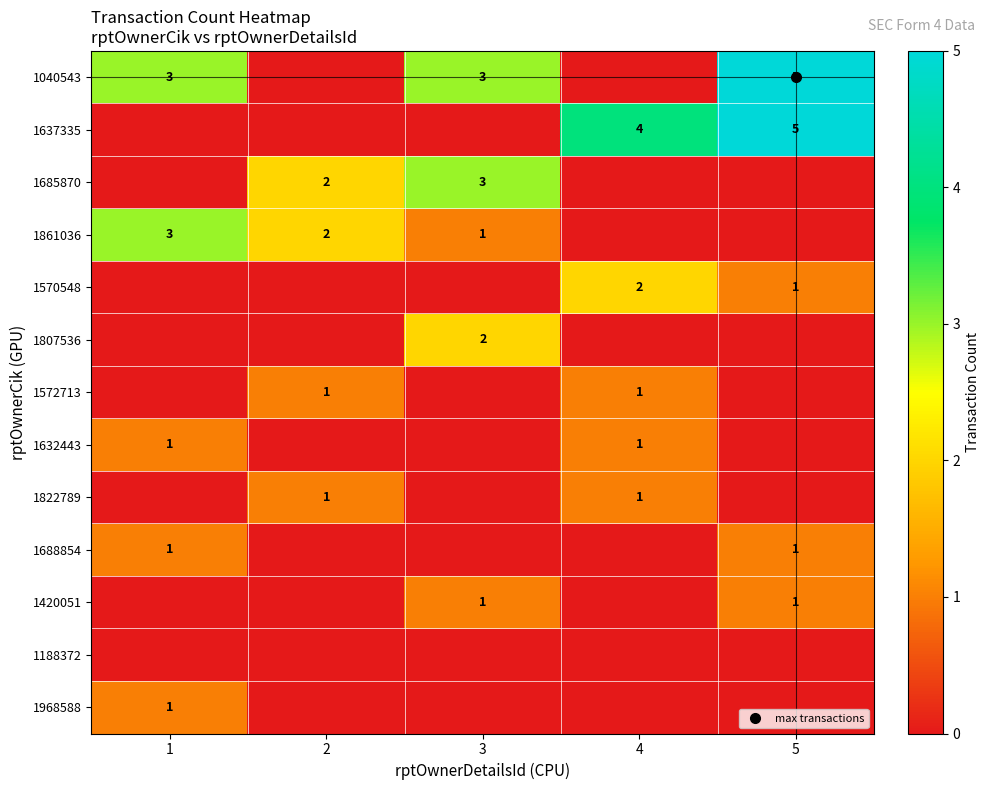

List the labels in order of 1822789 value, smallest first.

1, 3, 5, 2, 4